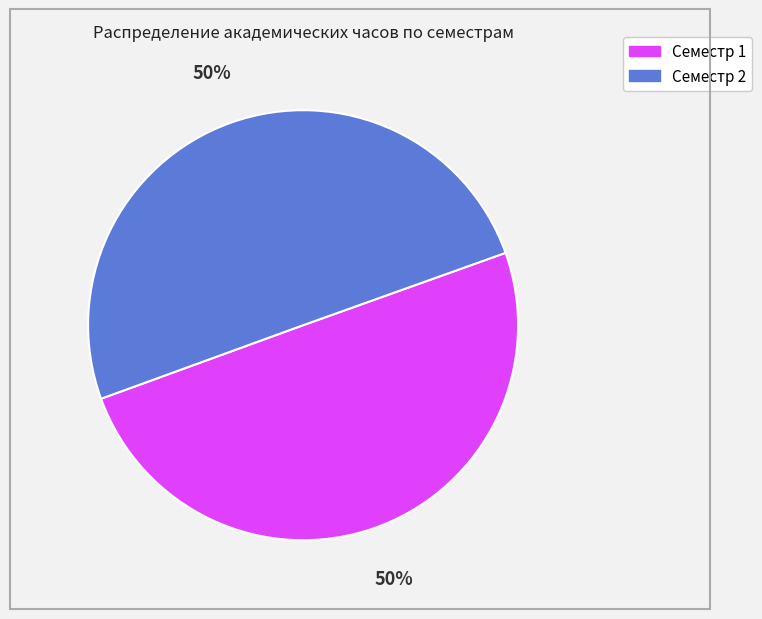

Is it true that Семестр 2 is 63% of the pie?

False